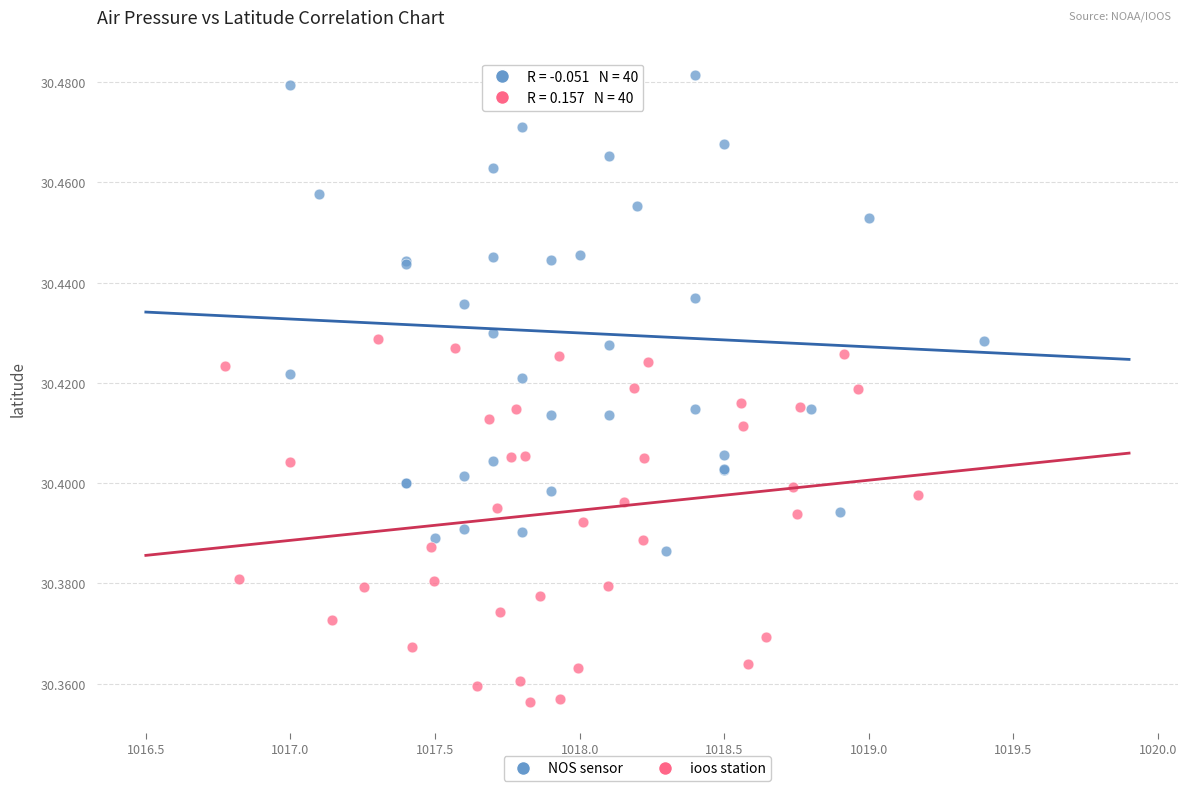

What are all the series names shown in the legend?

NOS sensor, ioos station